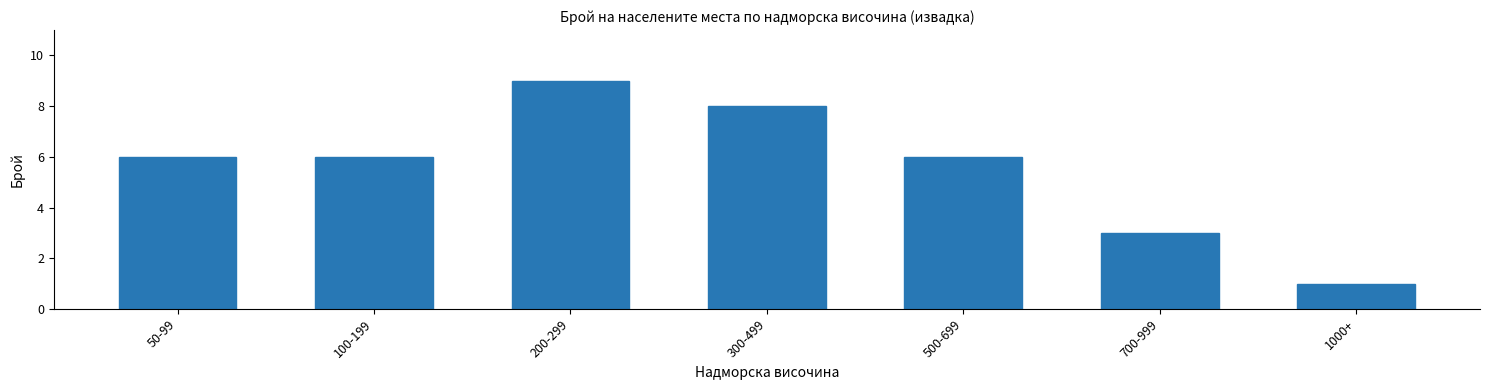

Reading right to left, list all the values displayed in this chart.

1	3	6	8	9	6	6